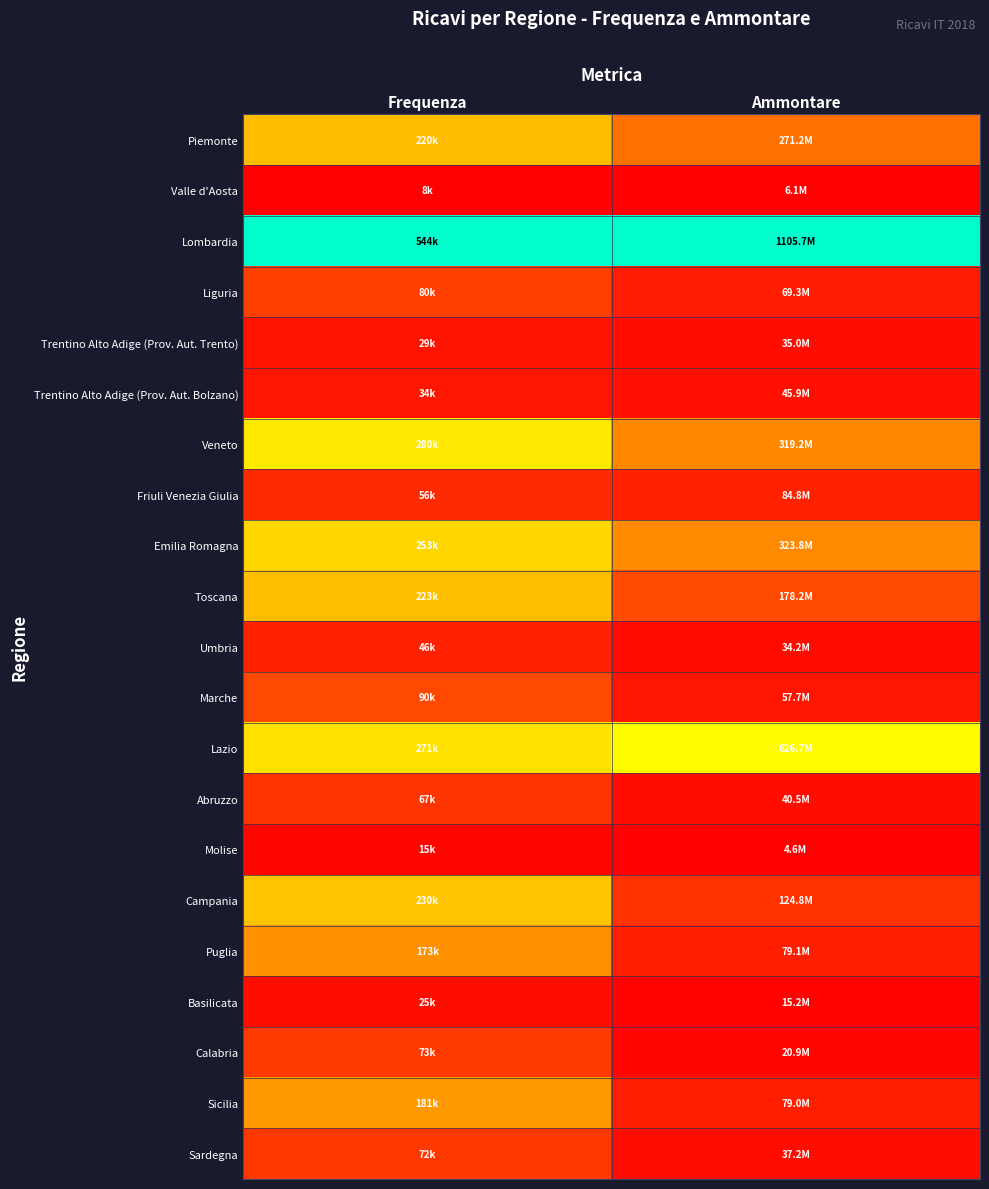

Rank the series at Ammontare from lowest to highest value.

Molise, Valle d'Aosta, Basilicata, Calabria, Umbria, Trentino Alto Adige (Prov. Aut. Trento), Sardegna, Abruzzo, Trentino Alto Adige (Prov. Aut. Bolzano), Marche, Liguria, Sicilia, Puglia, Friuli Venezia Giulia, Campania, Toscana, Piemonte, Veneto, Emilia Romagna, Lazio, Lombardia